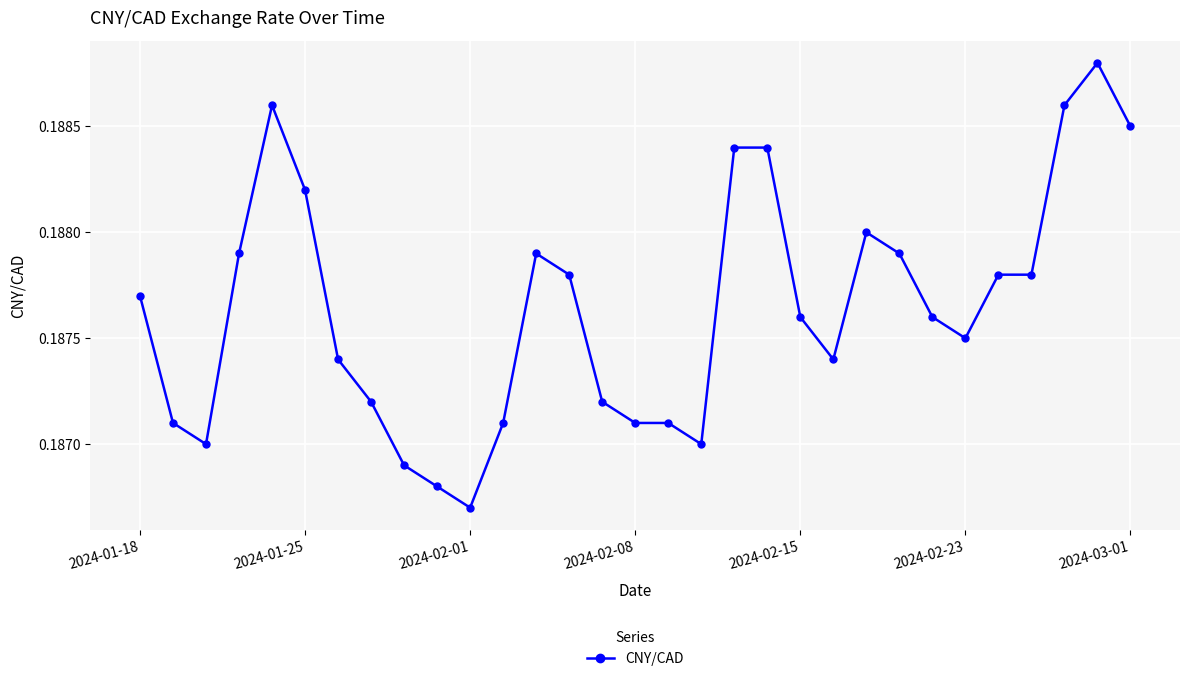

True or false: there are more than 1 points higher than both neighbors.

True